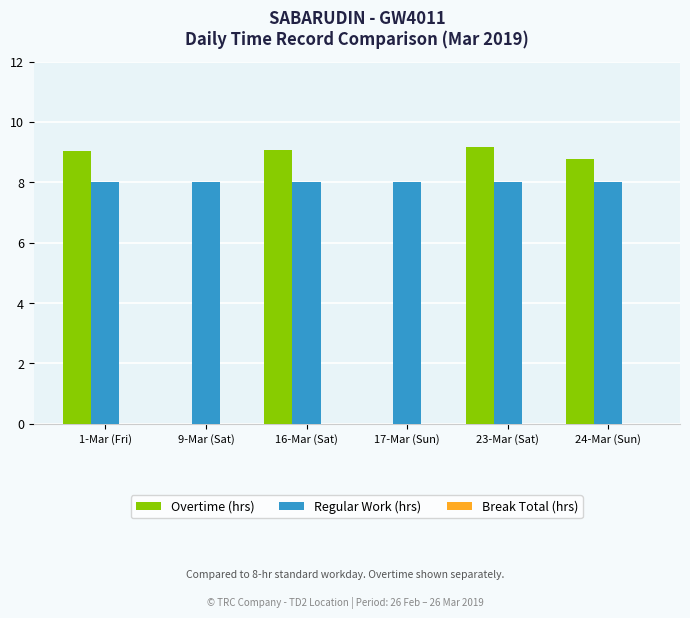

What is the sum of all Regular Work (hrs) values?

48.0